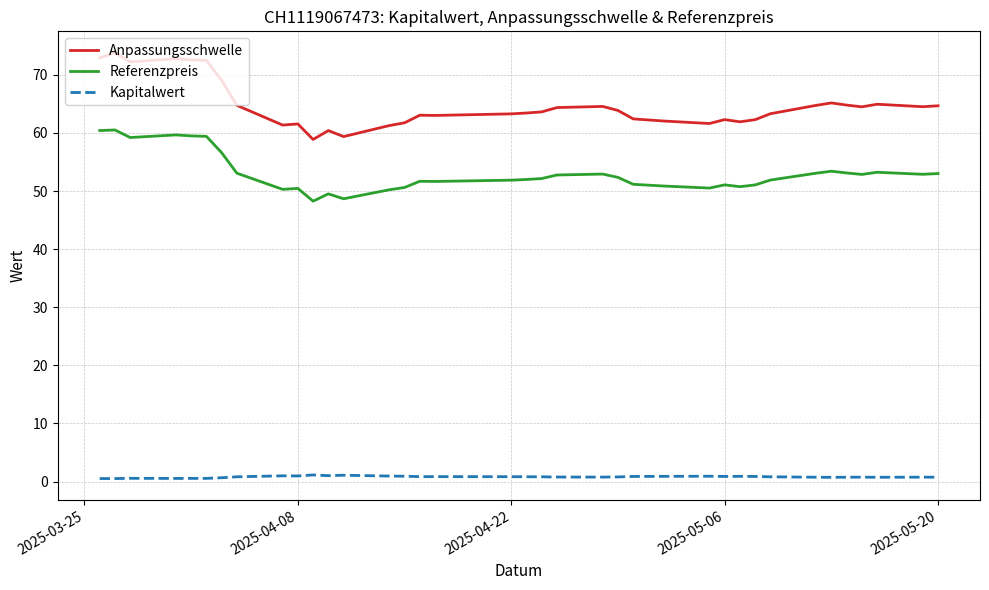

Which series has the largest range (max minus min)?

Anpassungsschwelle